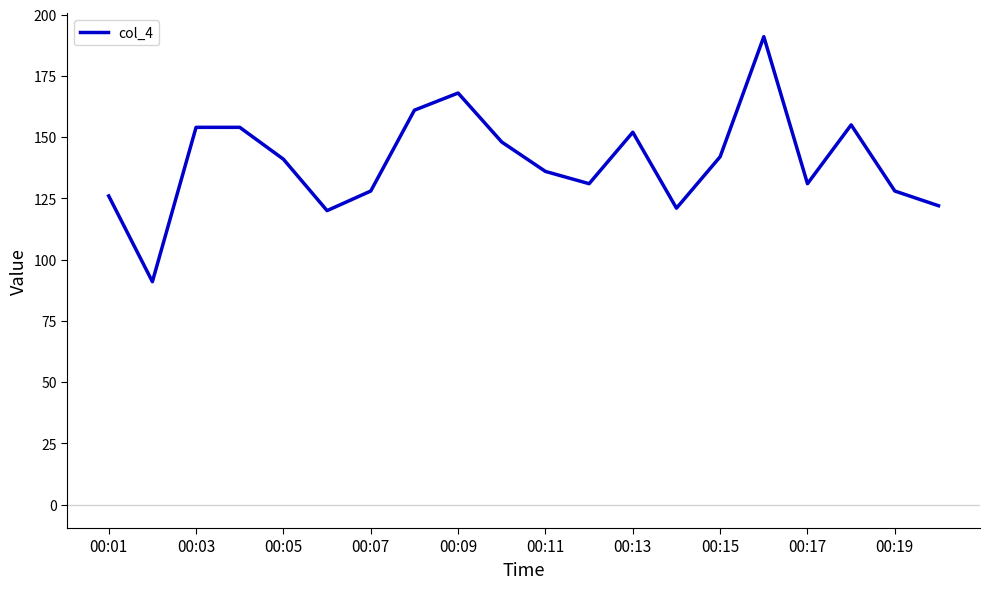

What is the greatest value displayed?

191